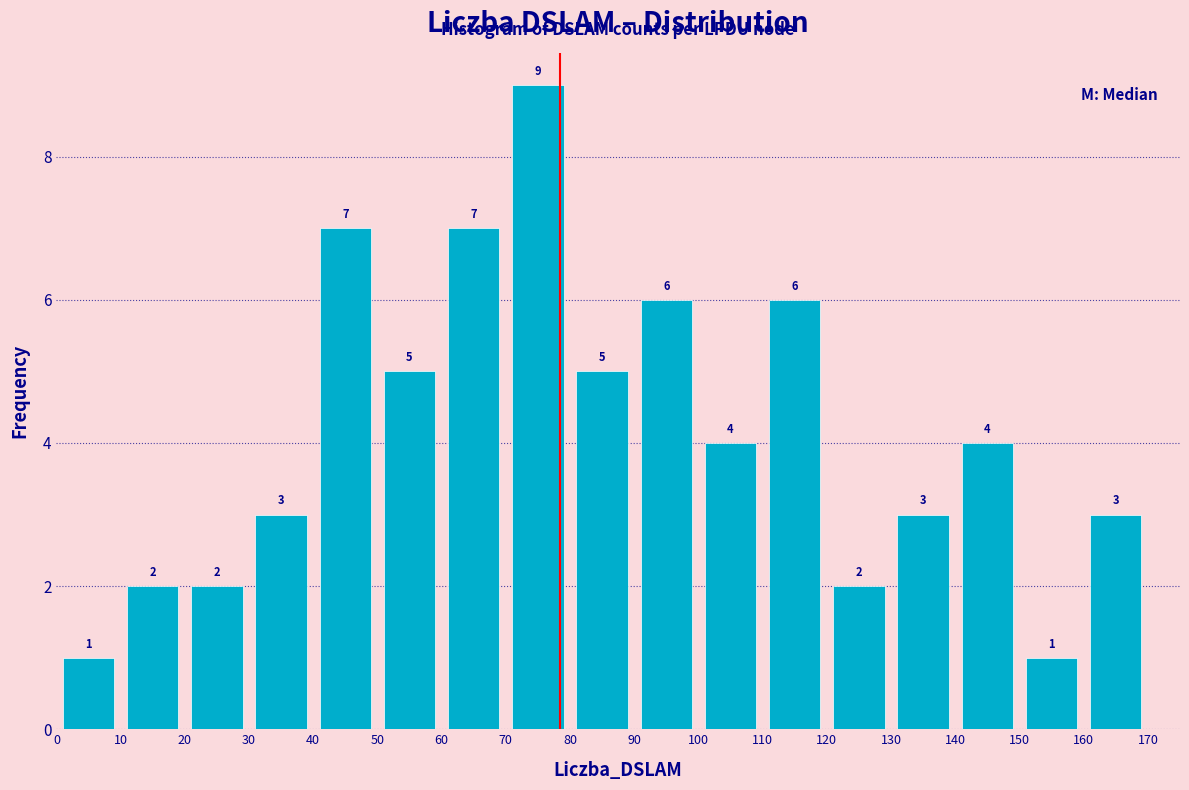

Which range on the x-axis has the tallest bar?

70 to 80